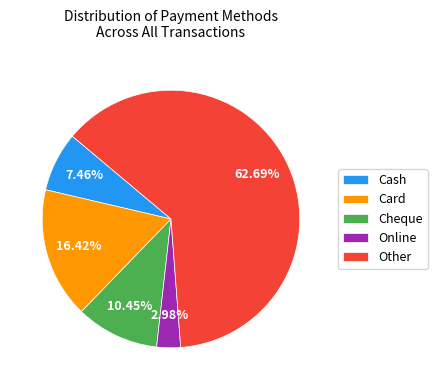

Do Card and Online together represent more than half of the pie?

No